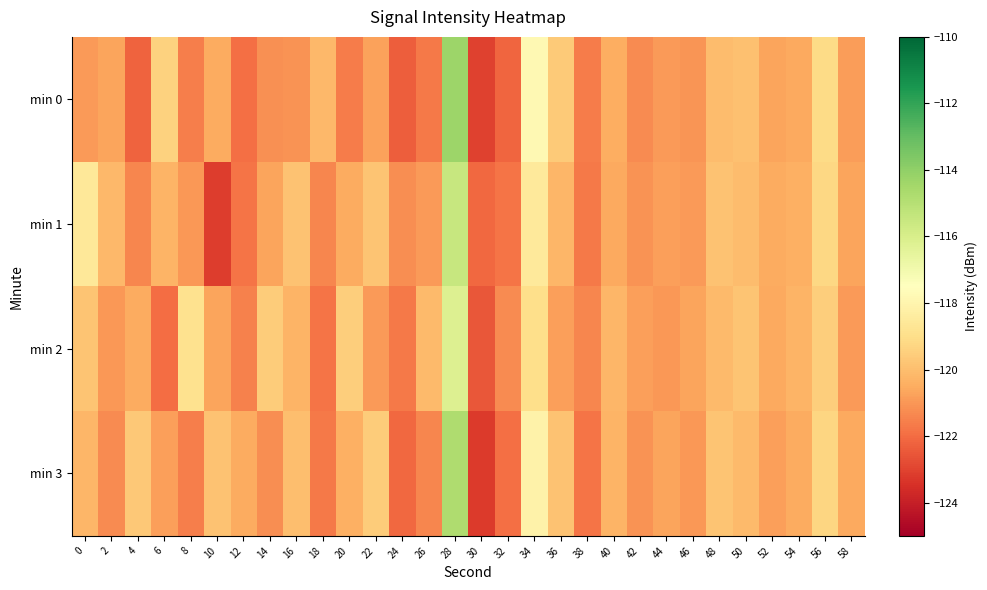

What is the greatest value displayed?

-114.3